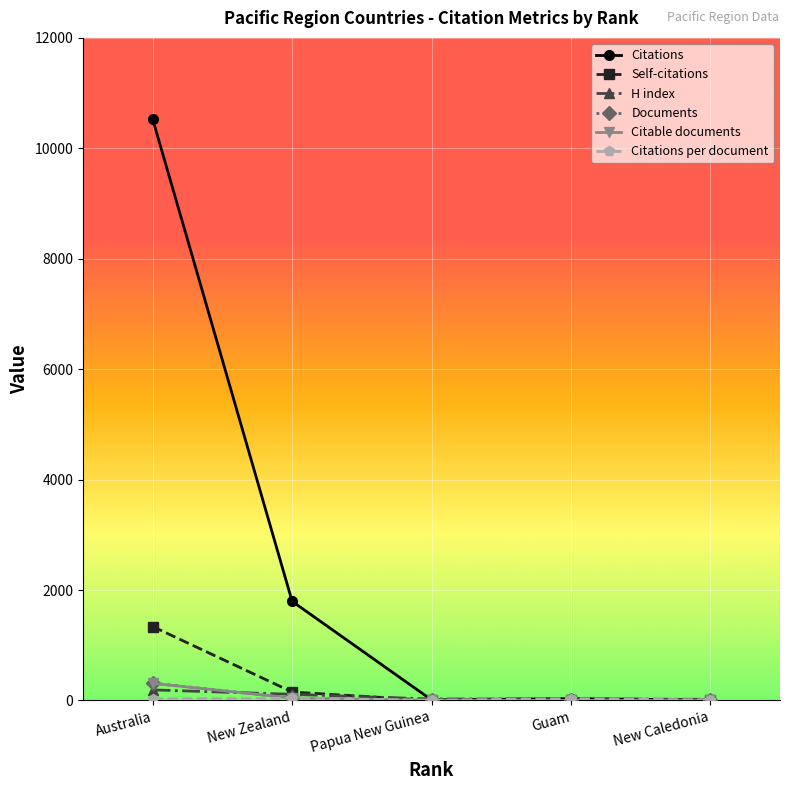

Count the number of categories in the chart.

5